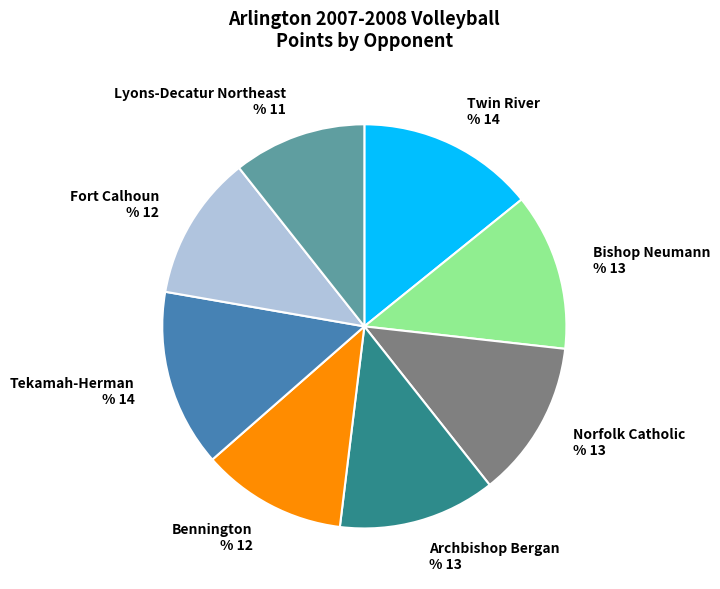

Which slice is the smallest?

Lyons-Decatur Northeast